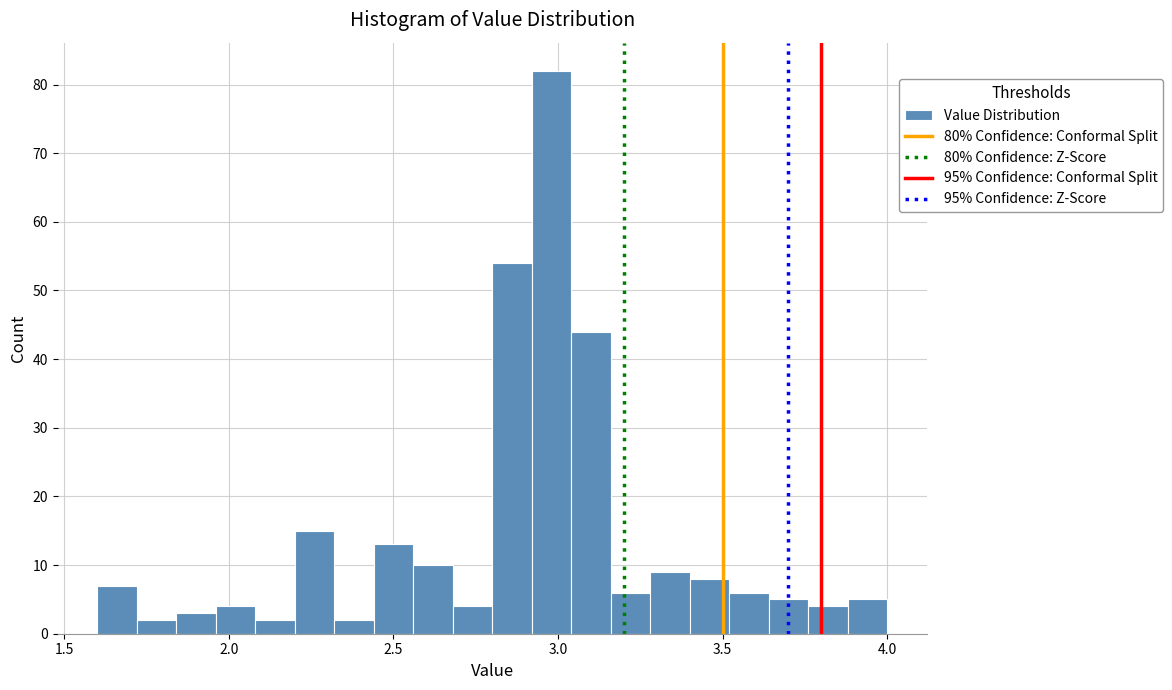

Around what value on the x-axis is the tallest bar? Give the approximate position of its centre, as read against the axis.

3.00